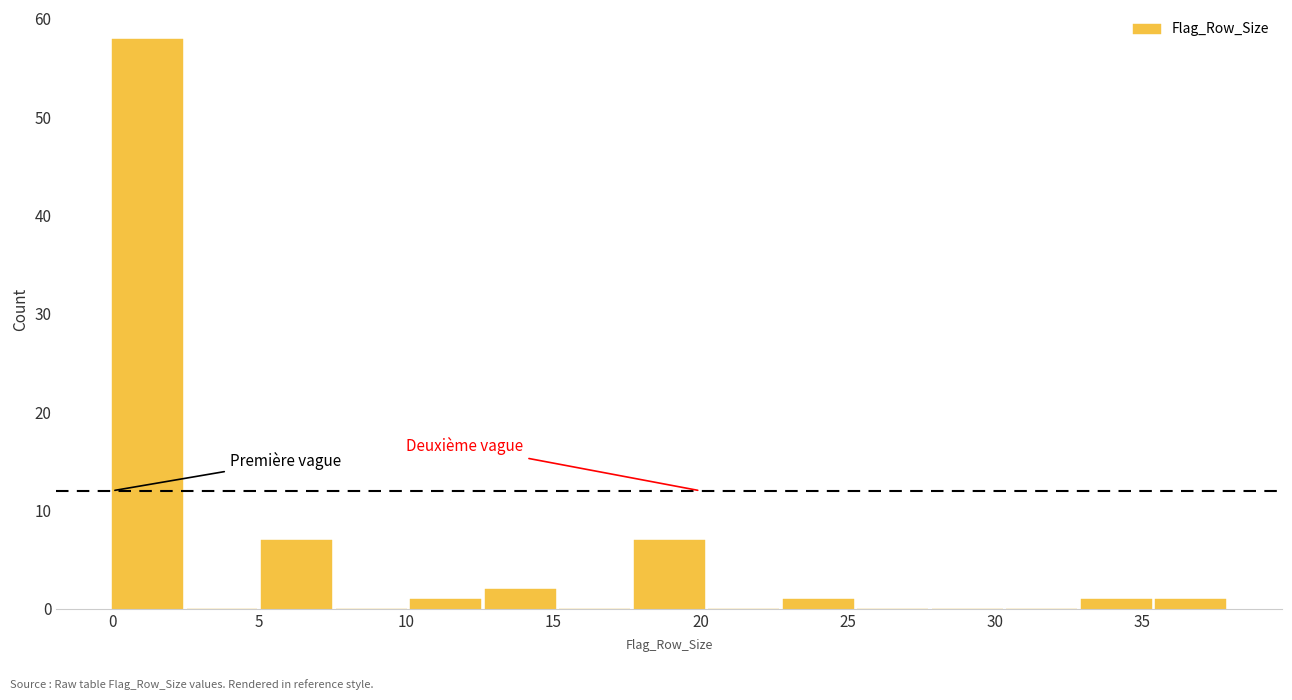

Reading left to right, list every bar in this chart as the range it spans on the x-axis followed by its height. Neither the bar edges nor the heights are printed on the chart, so give them approximately, as read against the axes.

0.0 to 2.5: 58
2.5 to 5.0: 0
5.0 to 7.5: 7
7.5 to 10.0: 0
10.0 to 12.5: 1
12.5 to 15.0: 2
15.0 to 17.5: 0
17.5 to 20.5: 7
20.5 to 23.0: 0
23.0 to 25.5: 1
25.5 to 28.0: 0
28.0 to 30.5: 0
30.5 to 33.0: 0
33.0 to 35.5: 1
35.5 to 38.0: 1